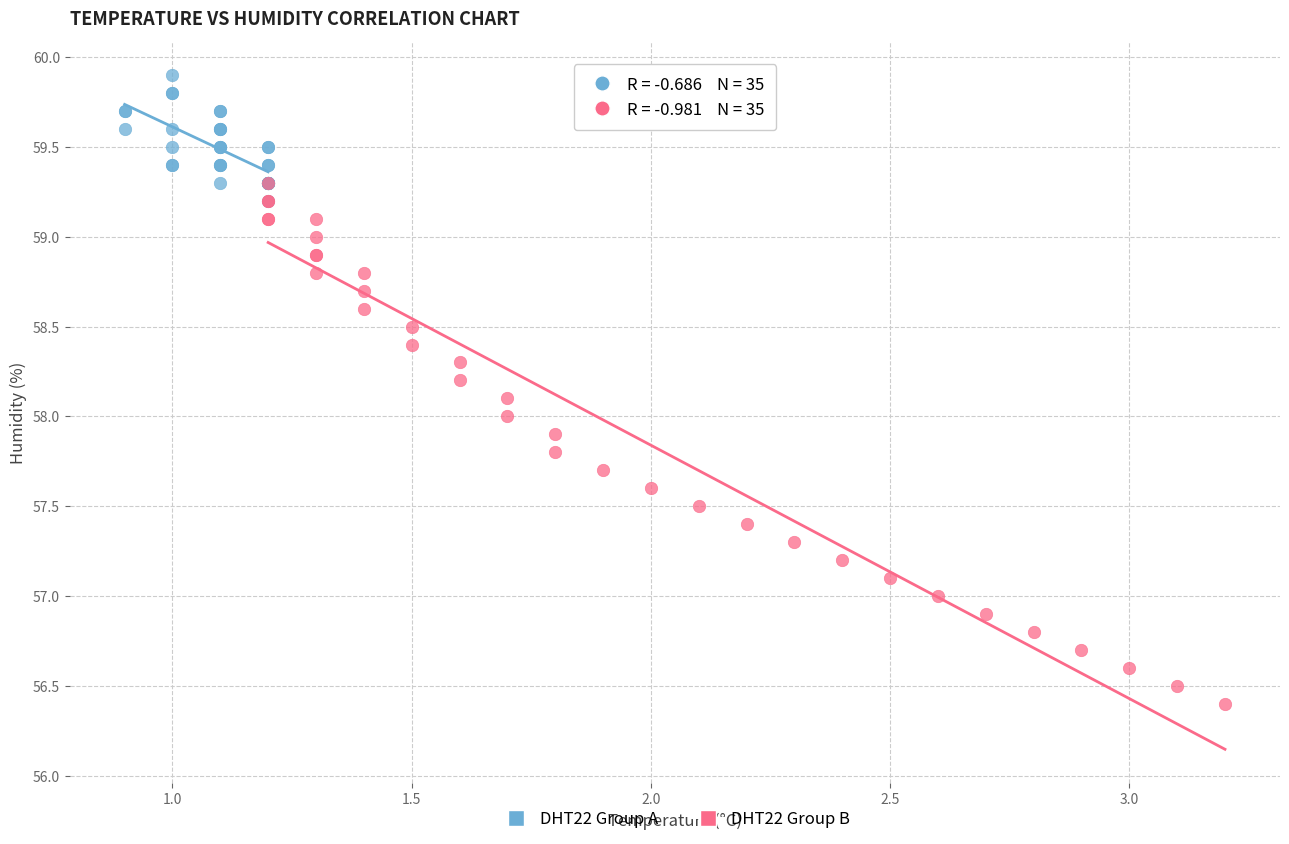

Which series reaches the minimum Y coordinate?

DHT22 Group B